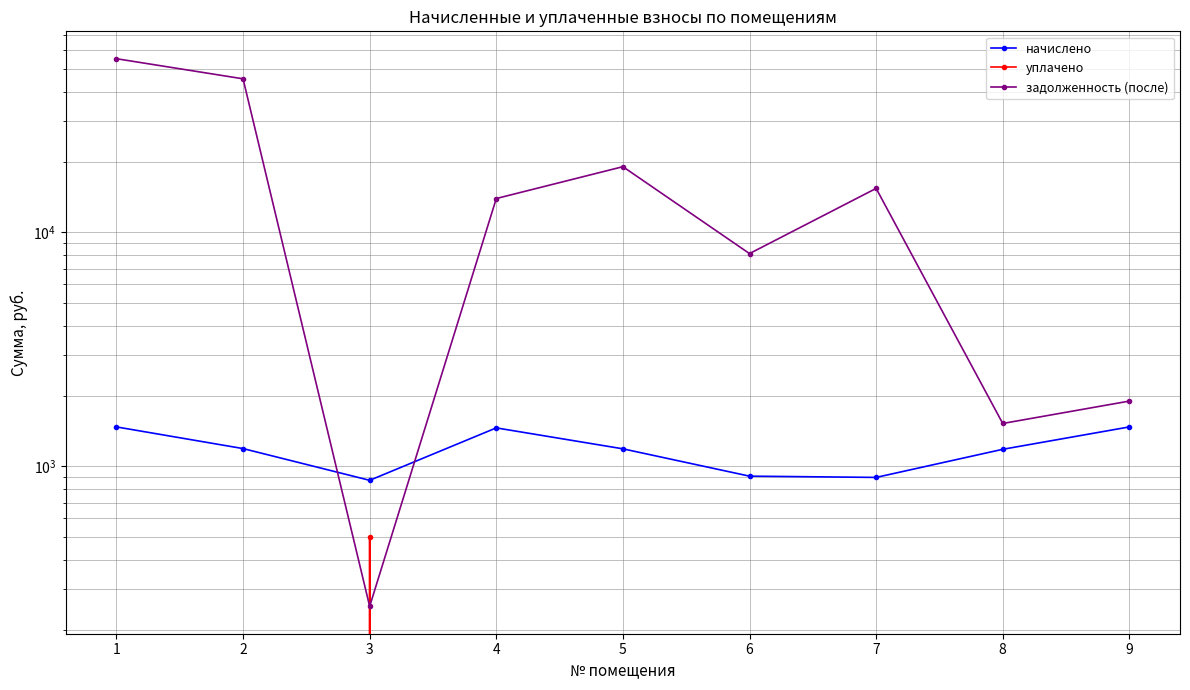

Does the chart display data point markers on the line(s)?

Yes